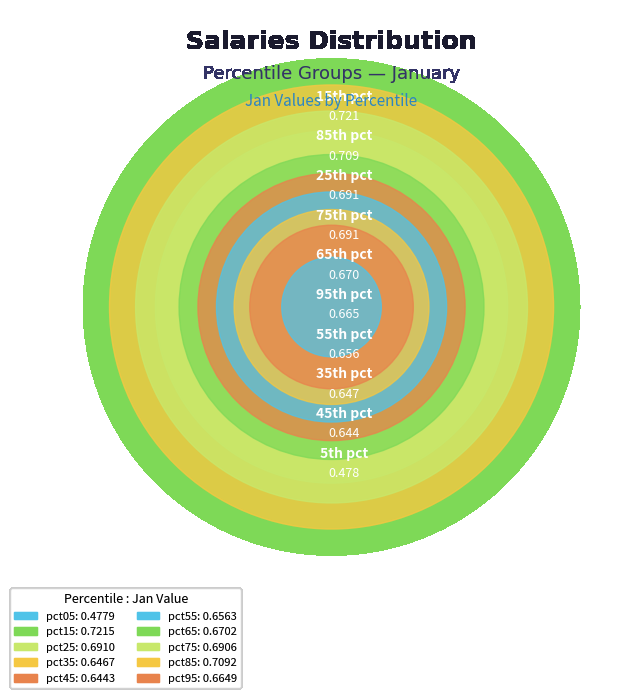

Is pct45 the majority of the pie?

No